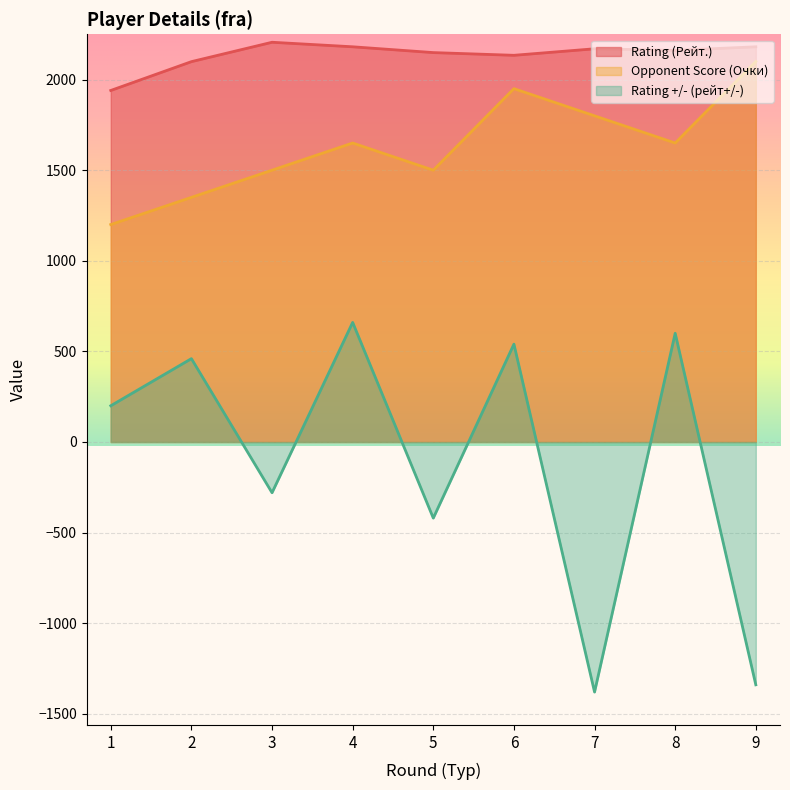

What is the total value across all series at 9?

2941.0